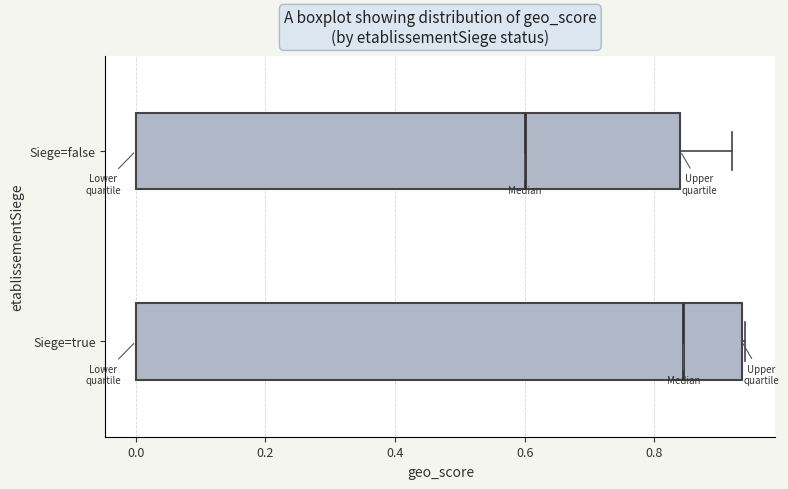

Reading bottom to top, transcribe this box plot: for each box, give where its median line is, the range the box spans, and where its two whiskers end, as read against the x-axis. The values are not printed on the chart, so give them approximately, as read against the axis.

Siege=true: median 0.84, box 0.00 to 0.94, whiskers 0.00 to 0.94
Siege=false: median 0.60, box 0.00 to 0.84, whiskers 0.00 to 0.92